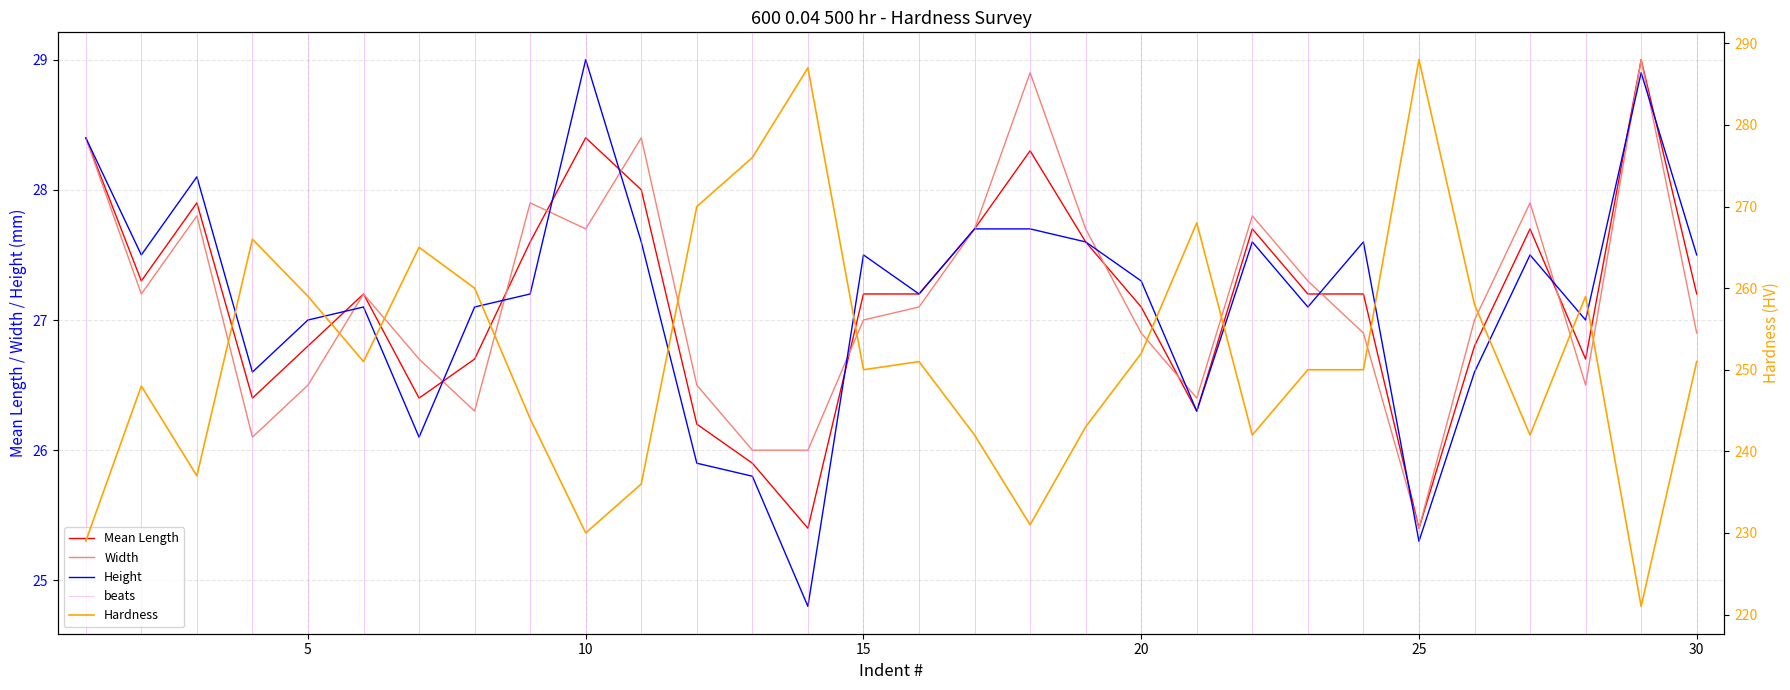

What value does the Hardness series have at 28?

259.0